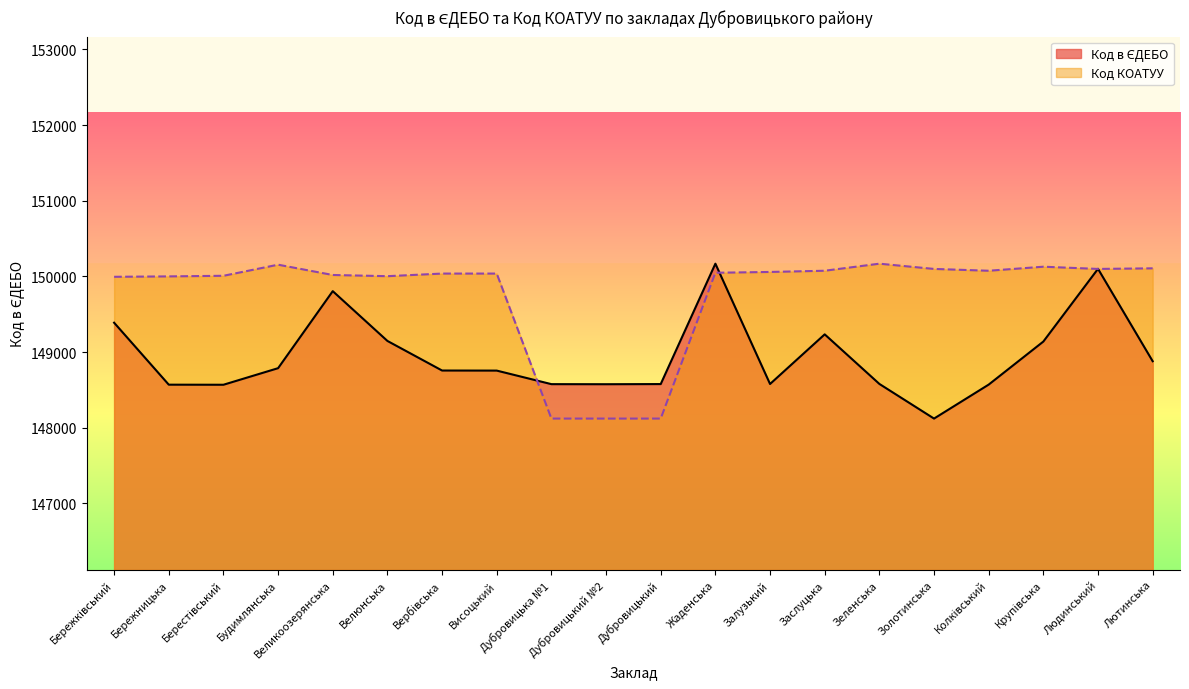

Where is the first local maximum for Код КОАТУУ?

Будимлянська